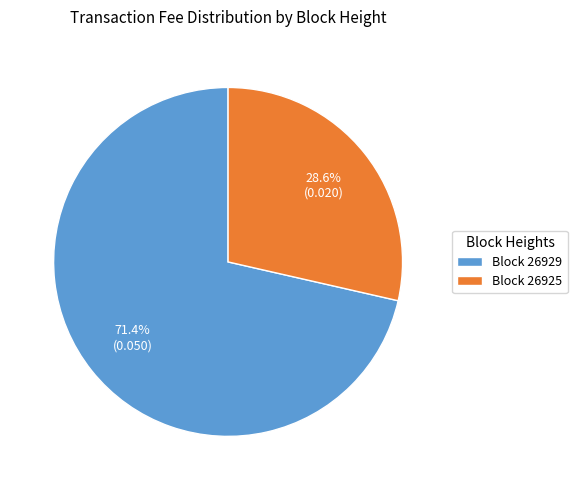

Which category has the biggest portion of the pie?

Block 26929